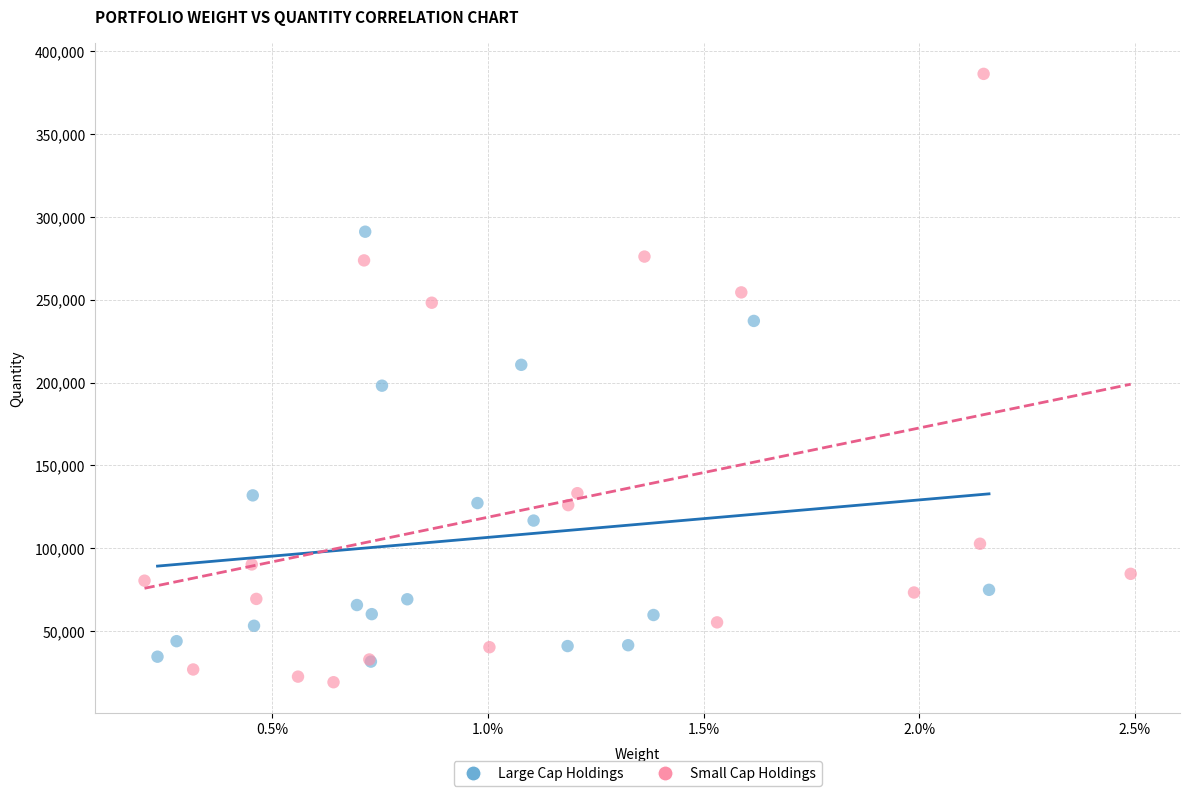

Which series has the widest spread of Y values?

Small Cap Holdings